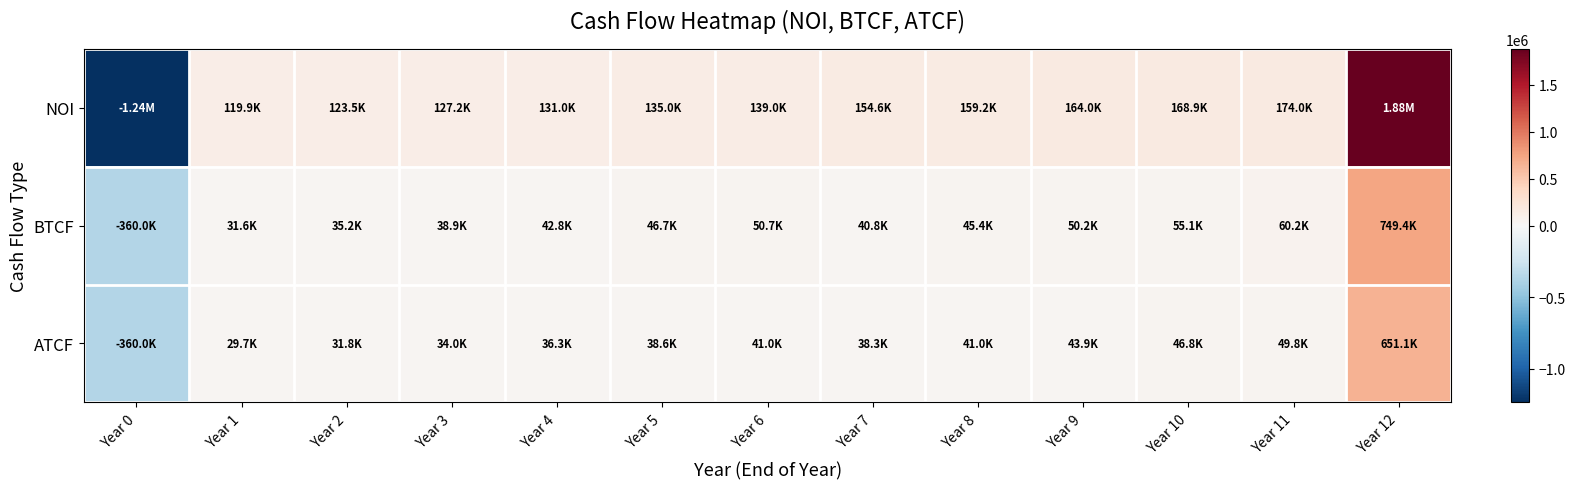

Rank the series by their maximum value, from lowest to highest.

ATCF, BTCF, NOI